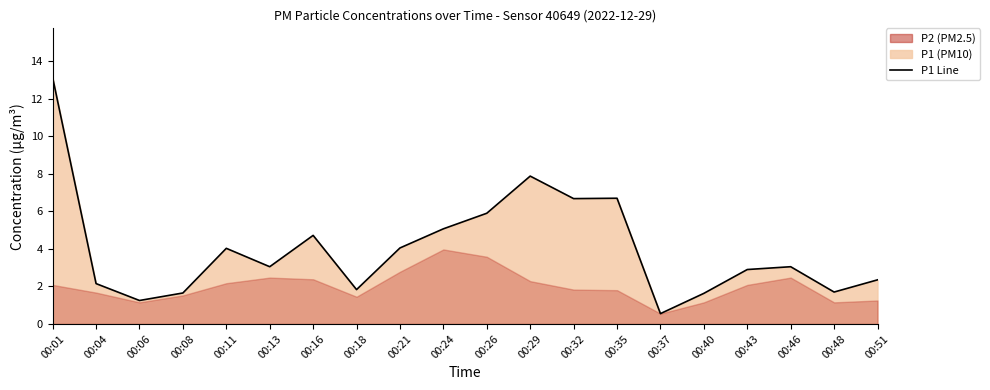

What is the change in value from 00:06 to 00:11?

+2.8